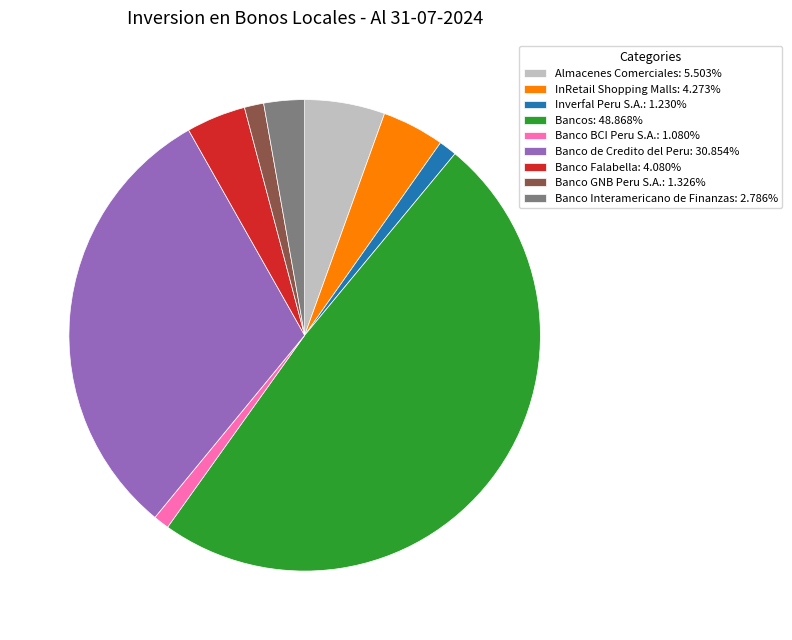

Combined, do Banco Falabella: 4.080% and Banco GNB Peru S.A.: 1.326% account for over 50%?

No